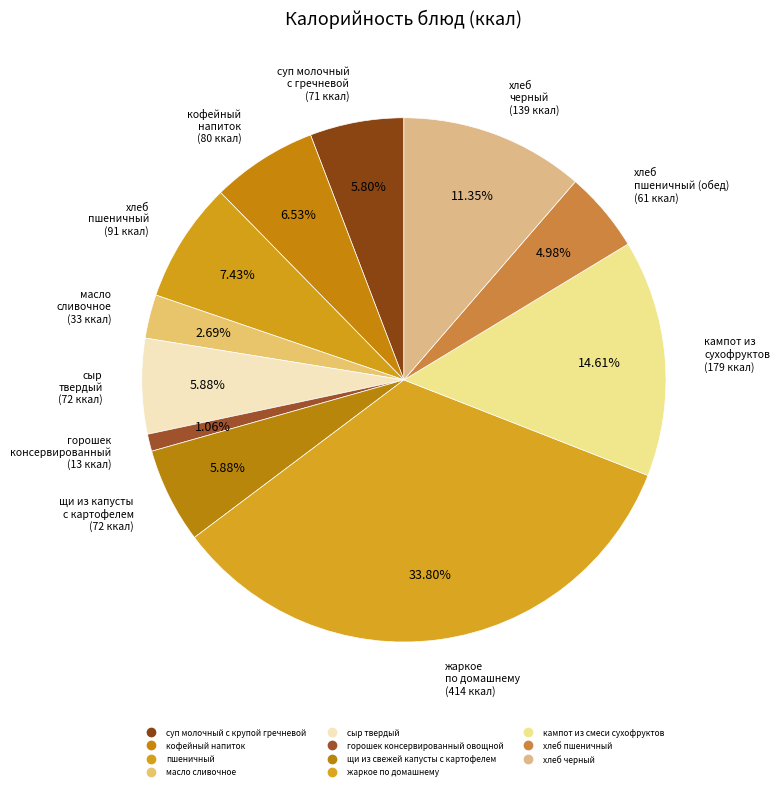

What portion of the pie excludes щи из свежей капусты с картофелем?

94.1%